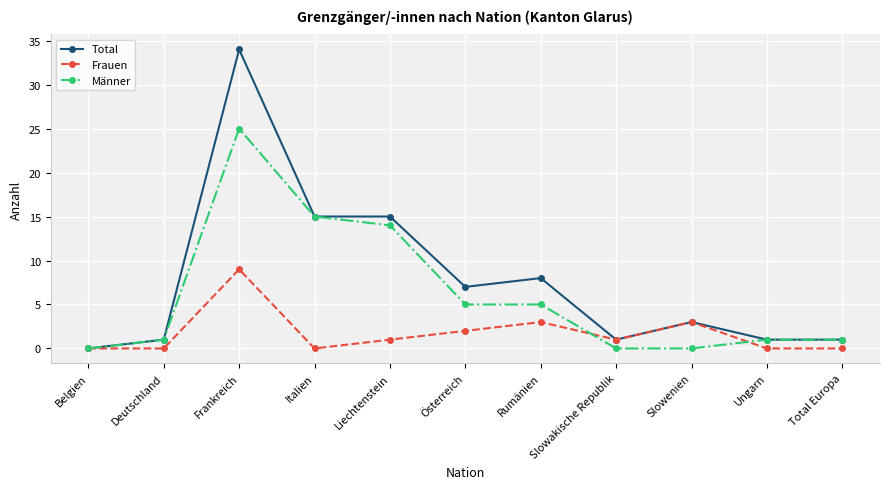

Reading left to right, list all the values displayed in this chart.

Total: Belgien=0	Deutschland=1	Frankreich=34	Italien=15	Liechtenstein=15	Österreich=7	Rumänien=8	Slowakische Republik=1	Slowenien=3	Ungarn=1	Total Europa=1
Frauen: Belgien=0	Deutschland=0	Frankreich=9	Italien=0	Liechtenstein=1	Österreich=2	Rumänien=3	Slowakische Republik=1	Slowenien=3	Ungarn=0	Total Europa=0
Männer: Belgien=0	Deutschland=1	Frankreich=25	Italien=15	Liechtenstein=14	Österreich=5	Rumänien=5	Slowakische Republik=0	Slowenien=0	Ungarn=1	Total Europa=1